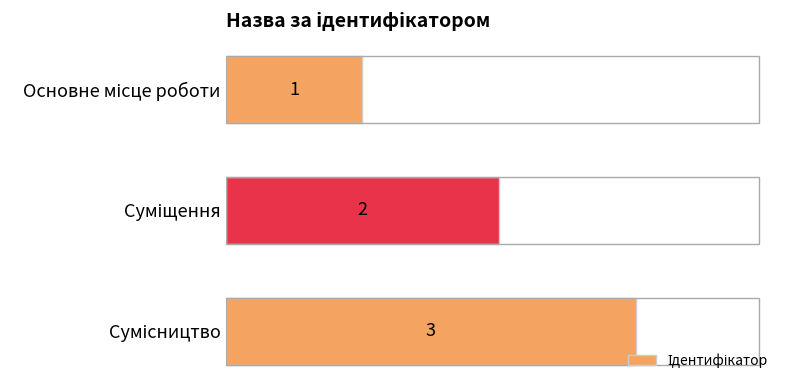

What is the maximum value shown in the chart?

3